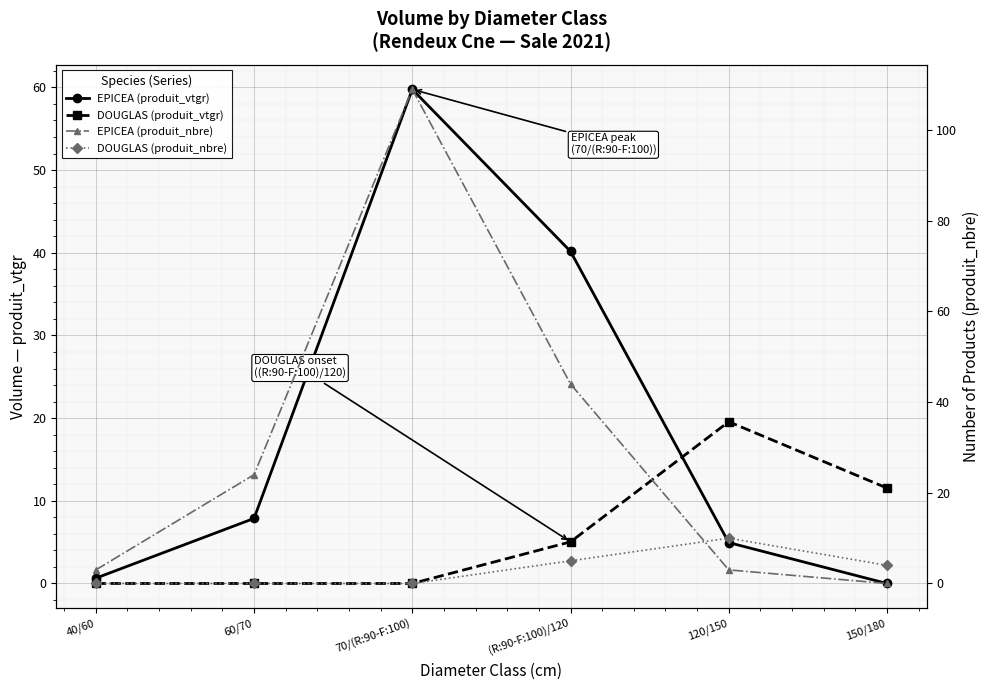

What is the maximum value shown in the chart?

109.0